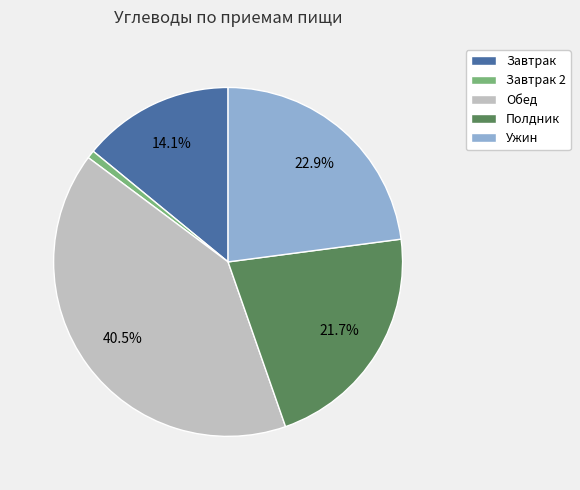

To the nearest percent, what percentage of the pie is Ужин?

23%